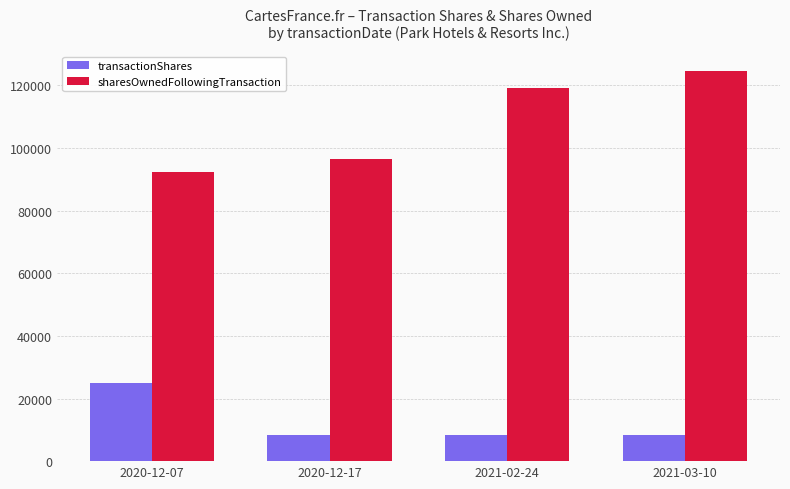

Rank the series at 2020-12-07 from lowest to highest value.

transactionShares, sharesOwnedFollowingTransaction